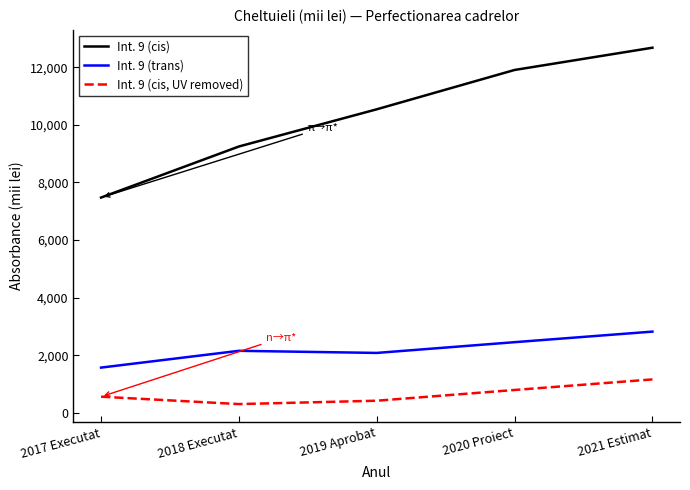

How many values in the Int. 9 (cis, UV removed) series are below 556?

2